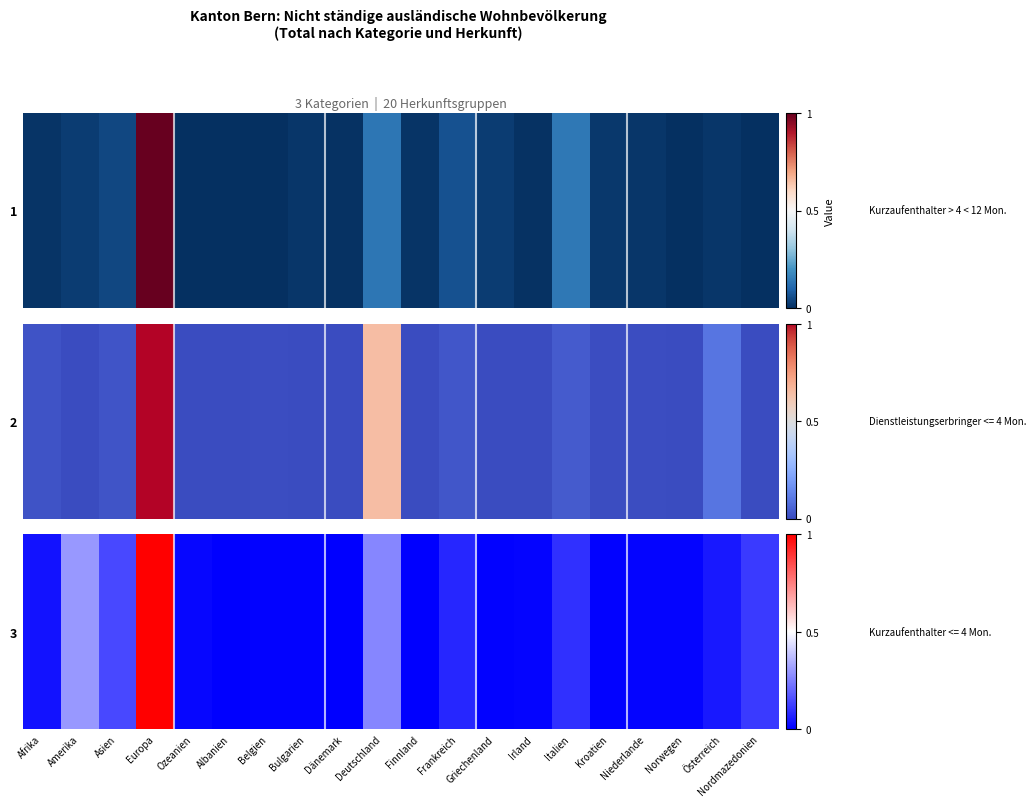

Which label corresponds to the largest value in the chart?

Europa